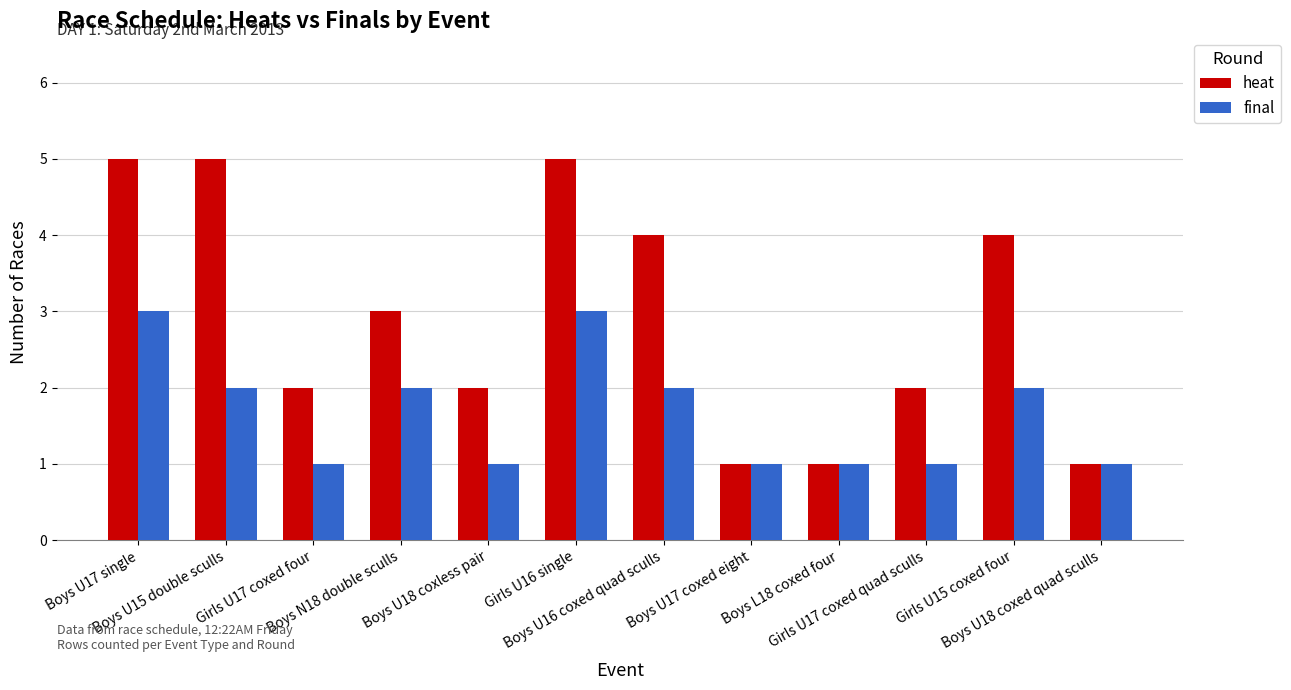

Where does the heat series first go above 3?

Boys U17 single